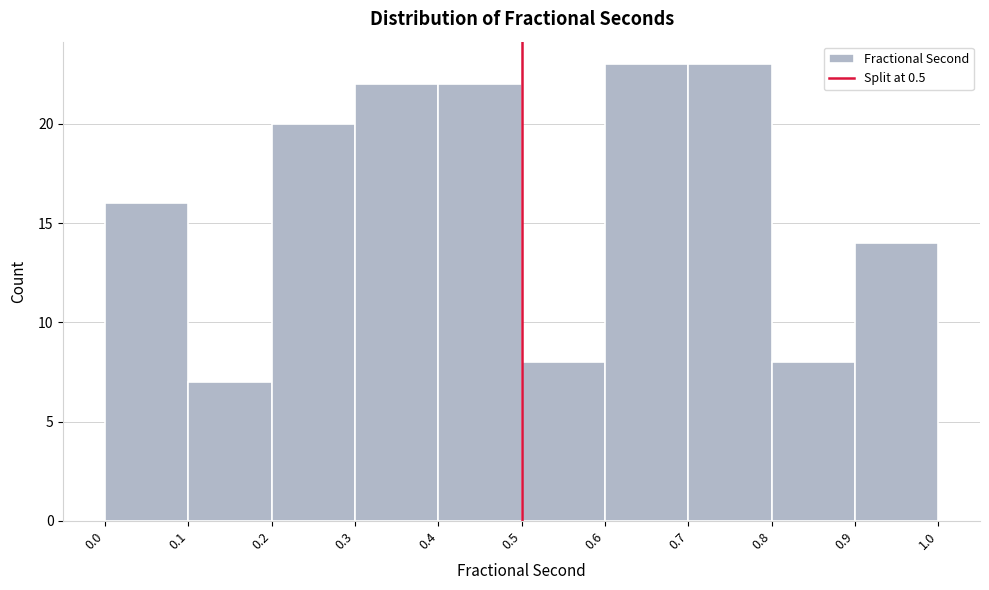

How tall is the bar that spans 0.7 to 0.8 on the x-axis? The values are not printed on the chart, so give them approximately, as read against the axis.

23